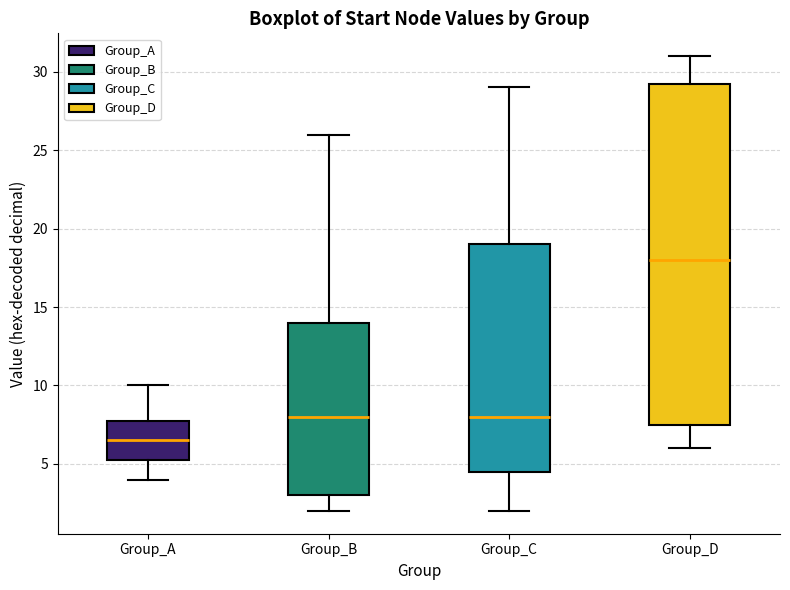

Reading left to right, read every box against the y-axis: the position of its median line, the range the box covers, and the ends of its whiskers. The values are not printed on the chart, so give them approximately, as read against the axis.

Group_A: median 6.5, box 5.5 to 8.0, whiskers 4.0 to 10.0
Group_B: median 8.0, box 3.0 to 14.0, whiskers 2.0 to 26.0
Group_C: median 8.0, box 4.5 to 19.0, whiskers 2.0 to 29.0
Group_D: median 18.0, box 7.5 to 29.5, whiskers 6.0 to 31.0